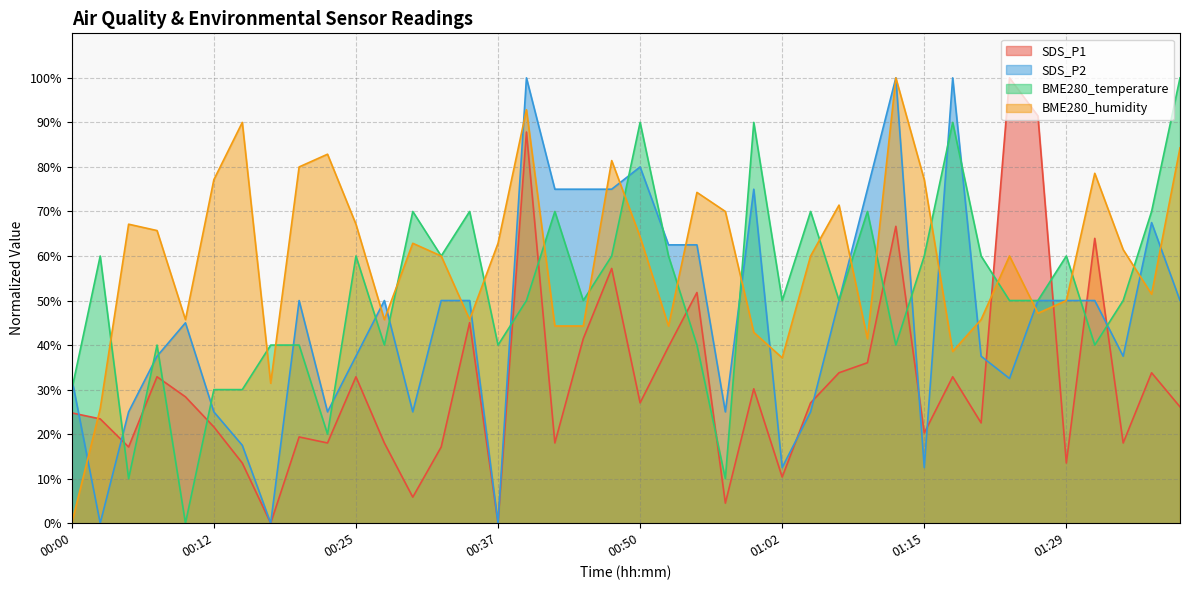

What is the spread (max minus min) of values at 00:25?

34.3